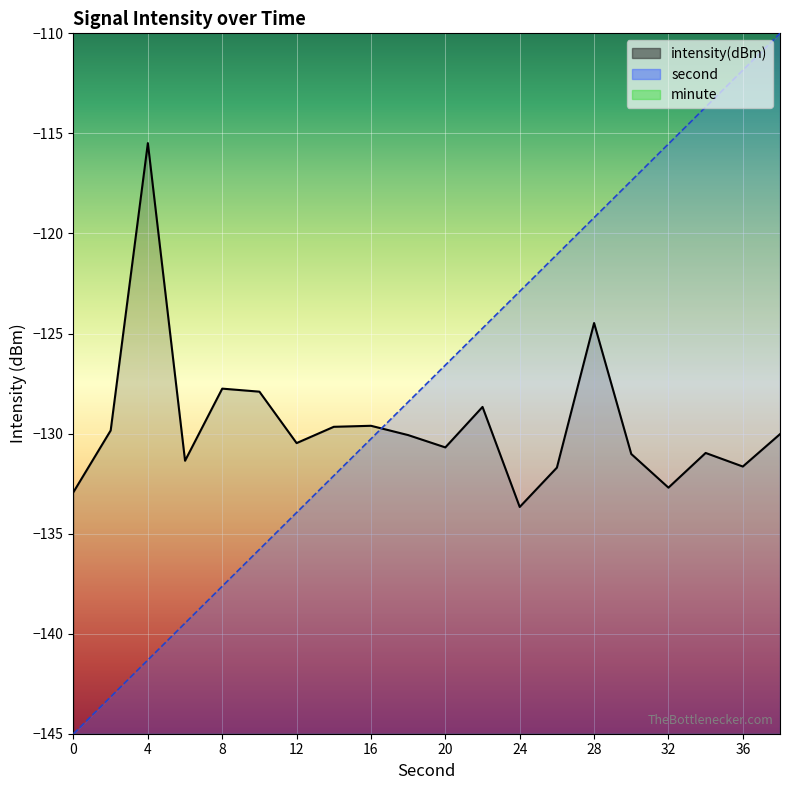

True or false: intensity(dBm) and second cross at least once.

True